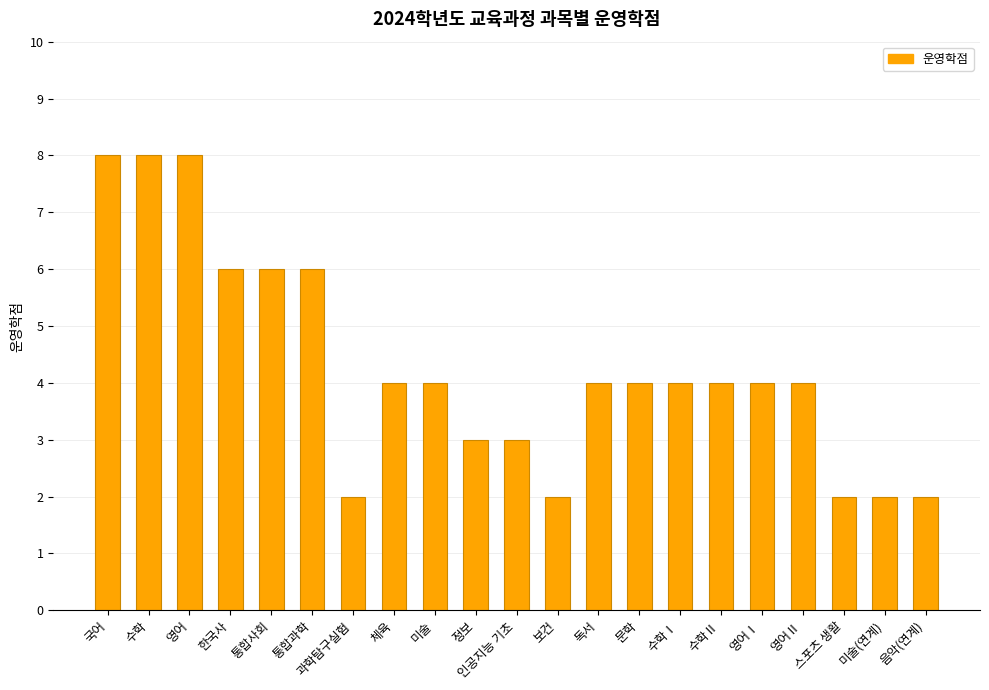

True or false: the data shows 2 at 보건.

True